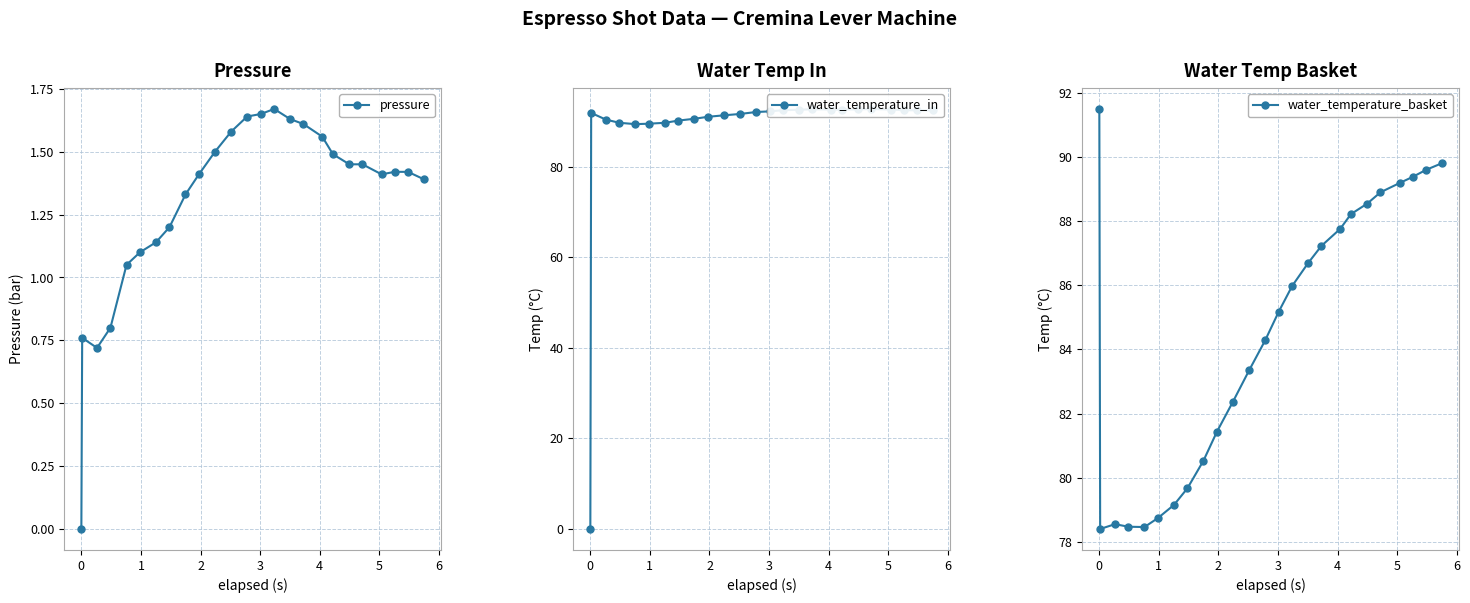

True or false: pressure has more than 1 points higher than both neighbors.

True